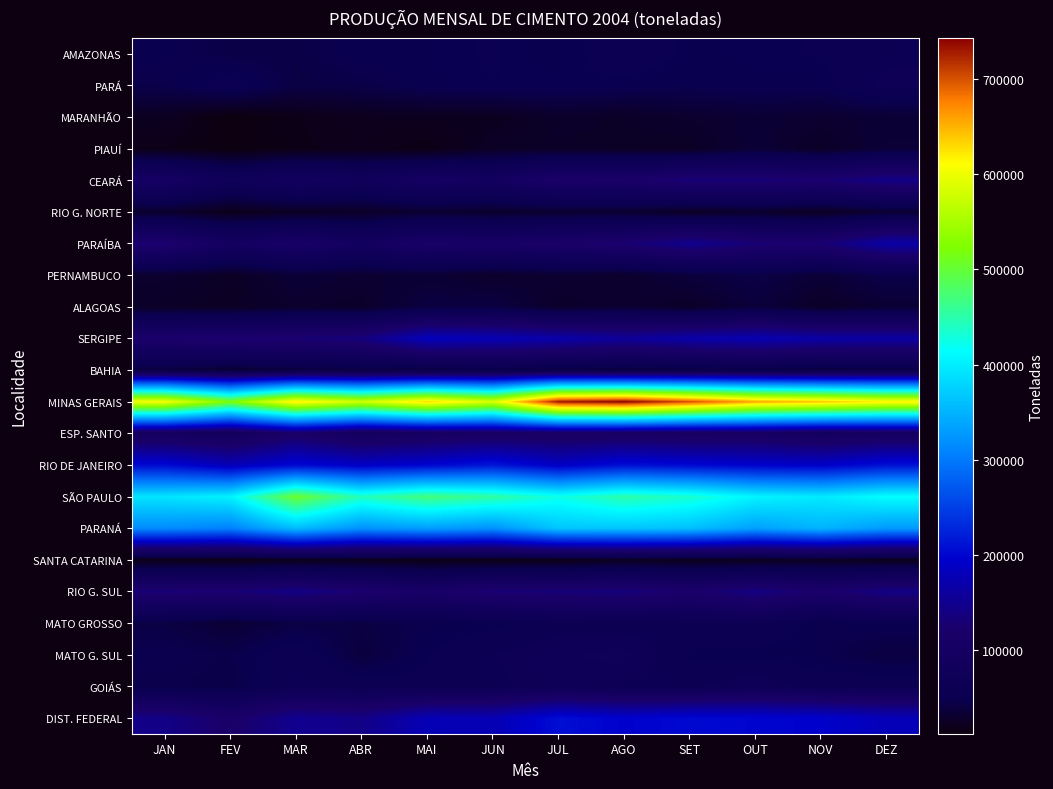

At FEV, list the series in order from largest to smallest.

MINAS GERAIS, SÃO PAULO, PARANÁ, RIO DE JANEIRO, RIO G. SUL, SERGIPE, DIST. FEDERAL, PARAÍBA, ESP. SANTO, CEARÁ, PARÁ, MATO G. SUL, GOIÁS, AMAZONAS, MATO GROSSO, BAHIA, PERNAMBUCO, ALAGOAS, RIO G. NORTE, SANTA CATARINA, PIAUÍ, MARANHÃO